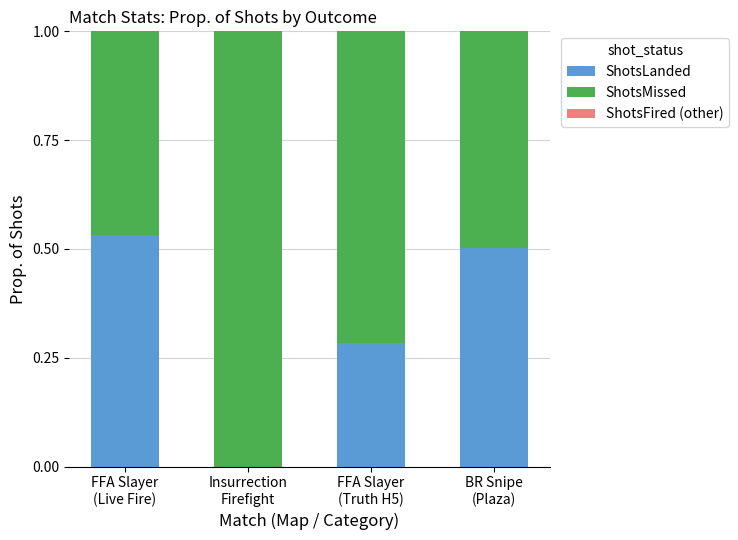

Between FFA Slayer
(Truth H5) and FFA Slayer
(Live Fire), which is larger?

FFA Slayer
(Live Fire)